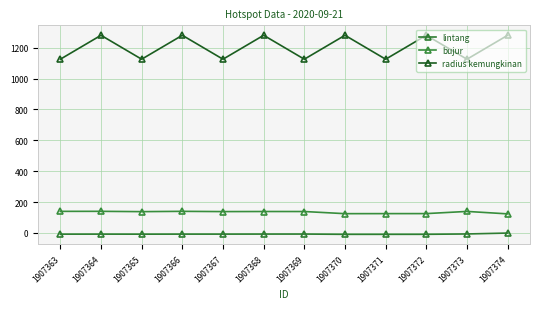

What is the difference between the maximum and minimum values in the radius kemungkinan series?

155.0